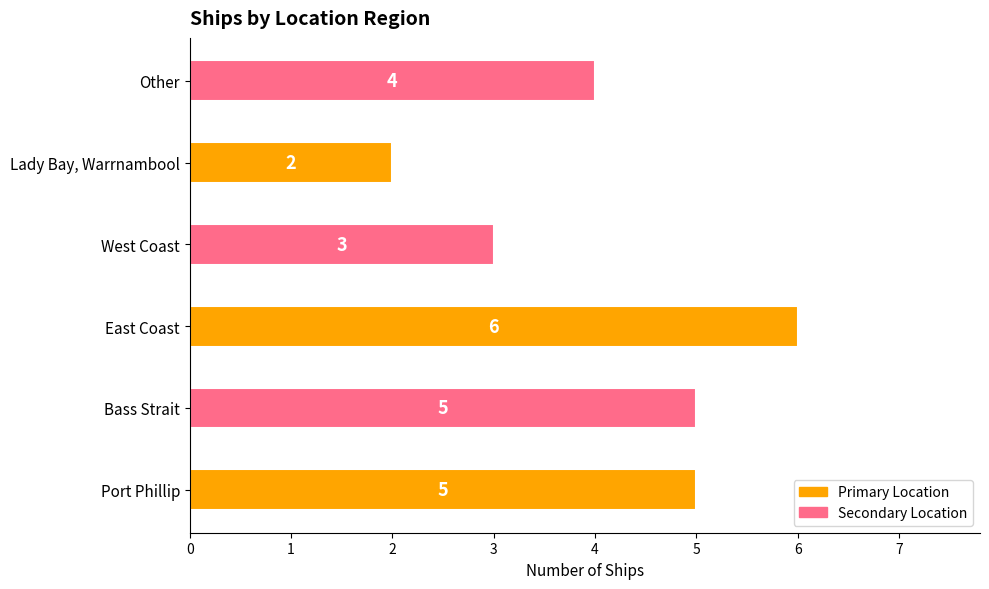

How many bars are there in total?

6